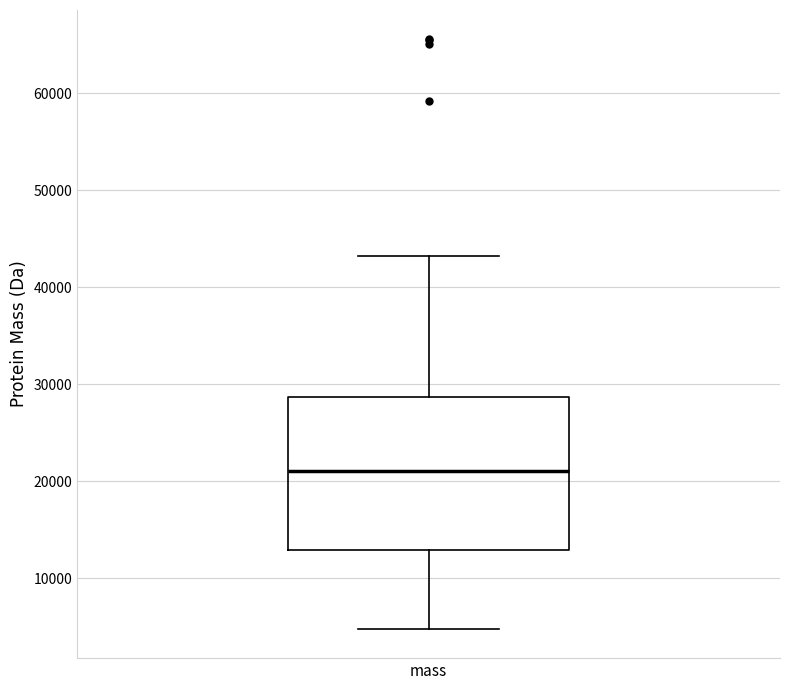

Transcribe this box plot: give where the median line is, the range the box spans, and where the two whiskers end, as read against the y-axis. The values are not printed on the chart, so give them approximately, as read against the axis.

median 21000, box 13000 to 29000, whiskers 5000 to 43000